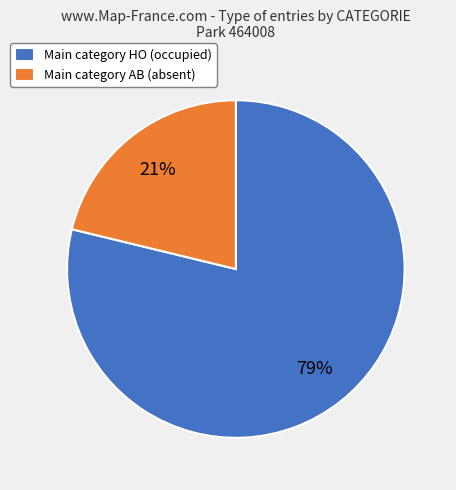

What percentage is the Main category AB (absent) slice, to the nearest percent?

21%